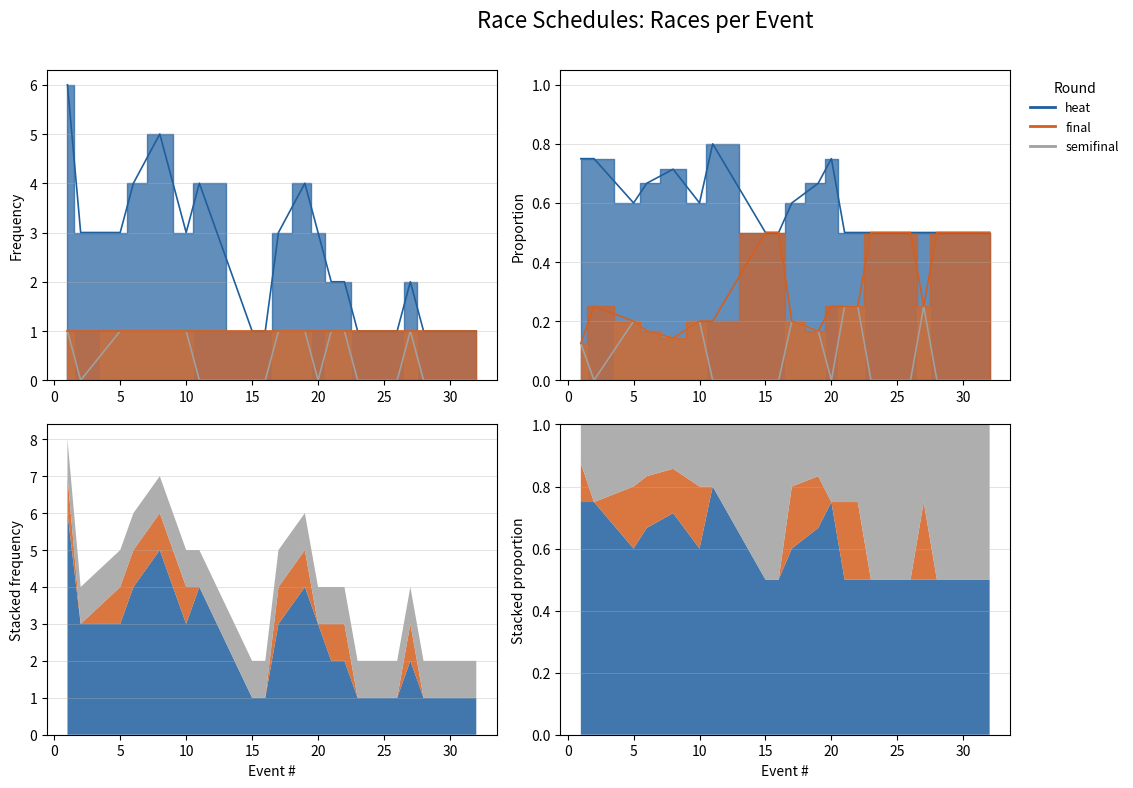

True or false: heat and semifinal intersect in this chart.

False